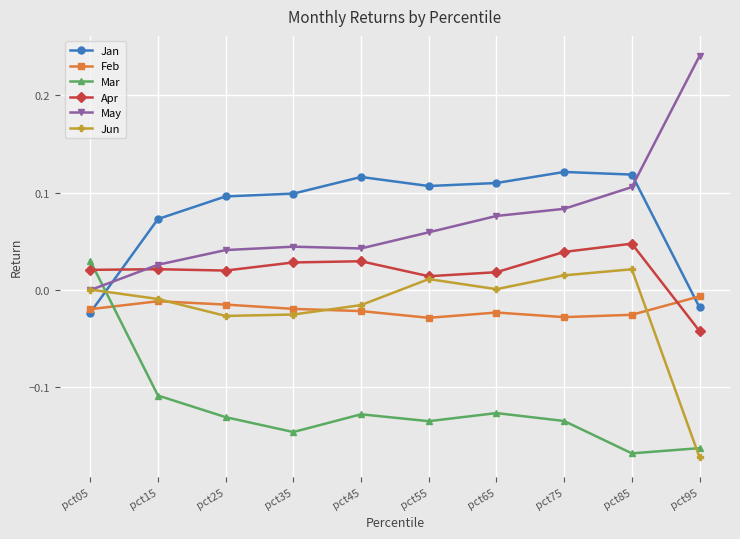

Which series has the widest spread of values?

May